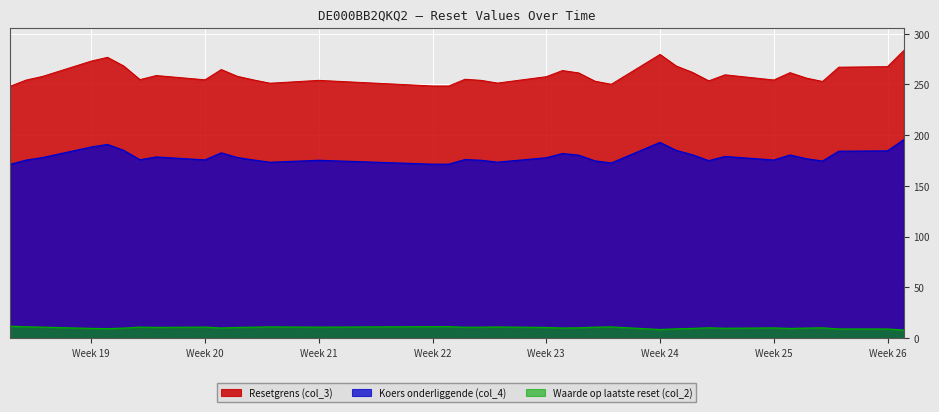

What is the minimum value for Koers onderliggende (col_4)?

171.2